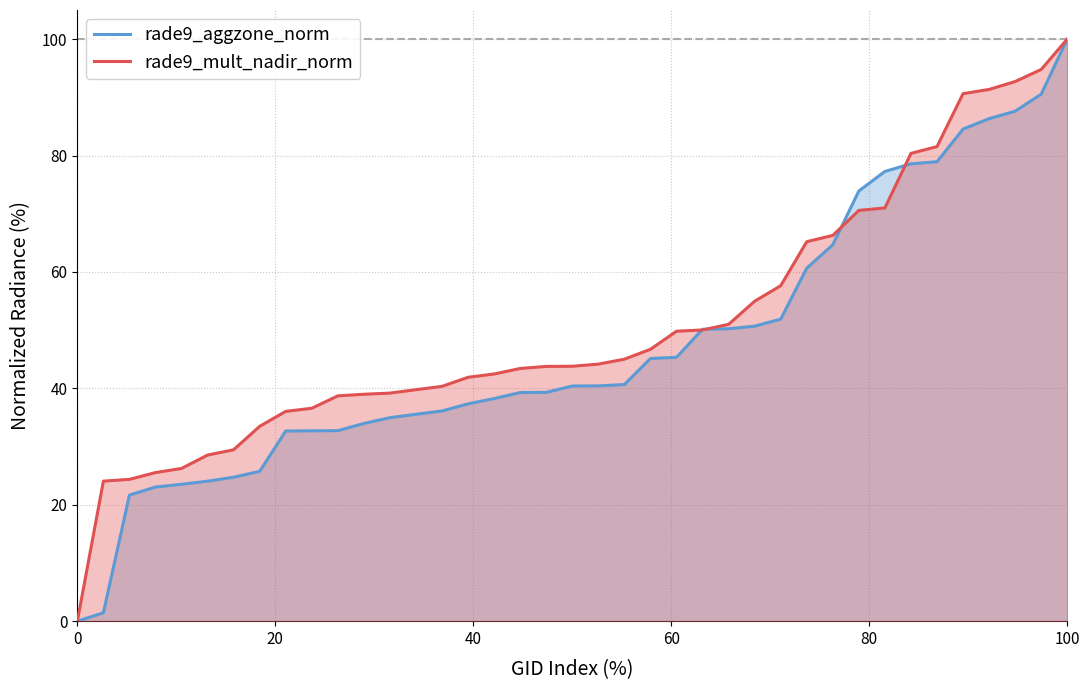

At which category is the sum across all series the highest?

100